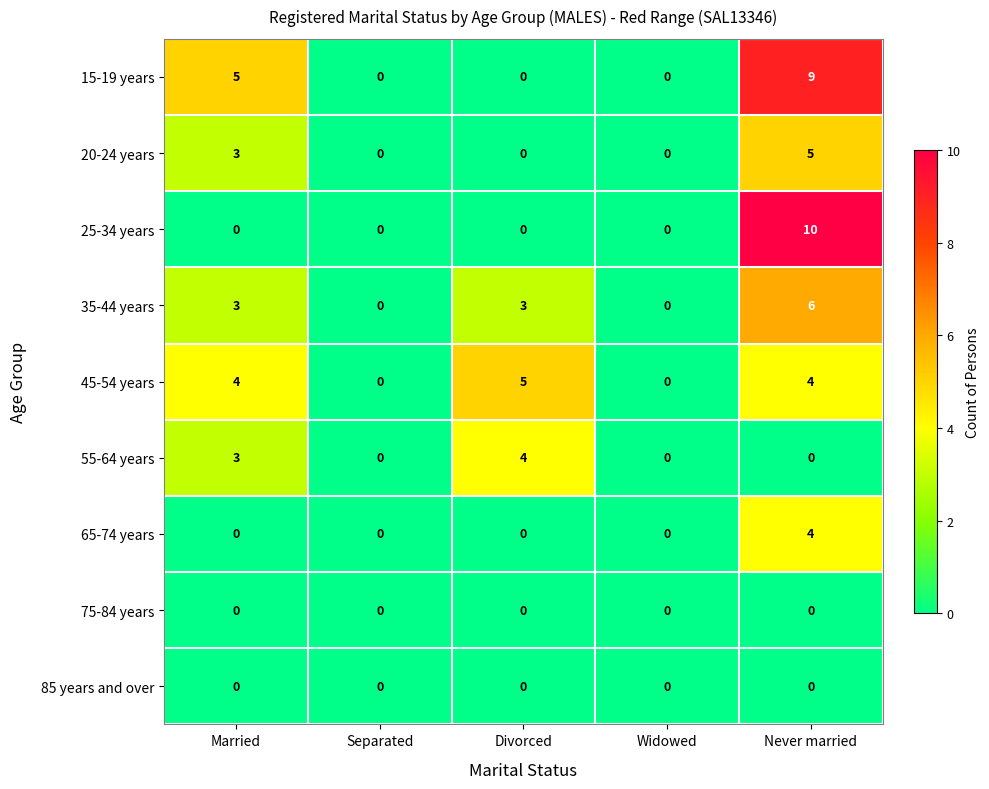

What is the difference between the maximum and minimum values in the 15-19 years series?

9